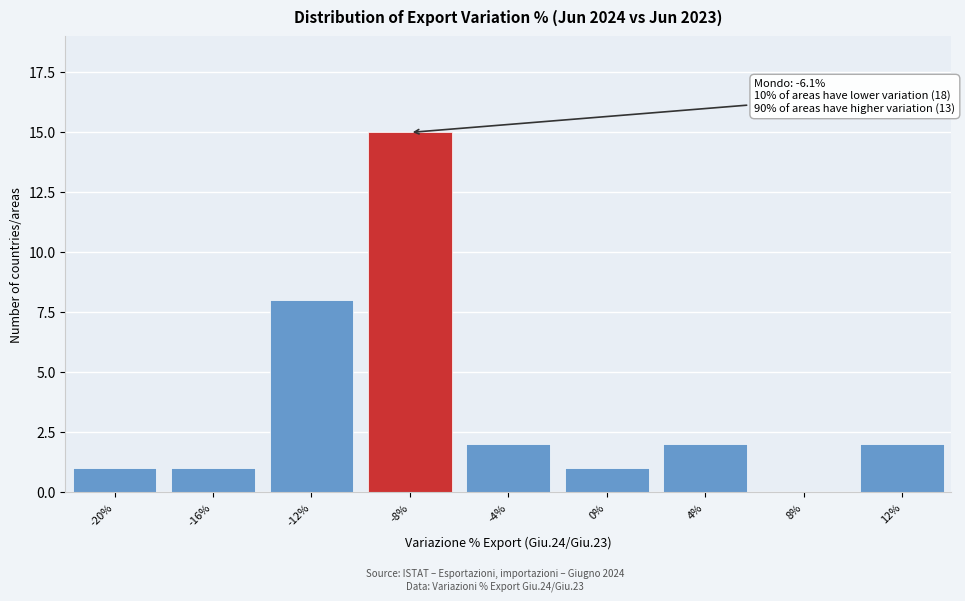

Reading left to right, extract all data points from this chart.

-20%=1	-16%=1	-12%=8	-8%=15	-4%=2	0%=1	4%=2	8%=0	12%=2